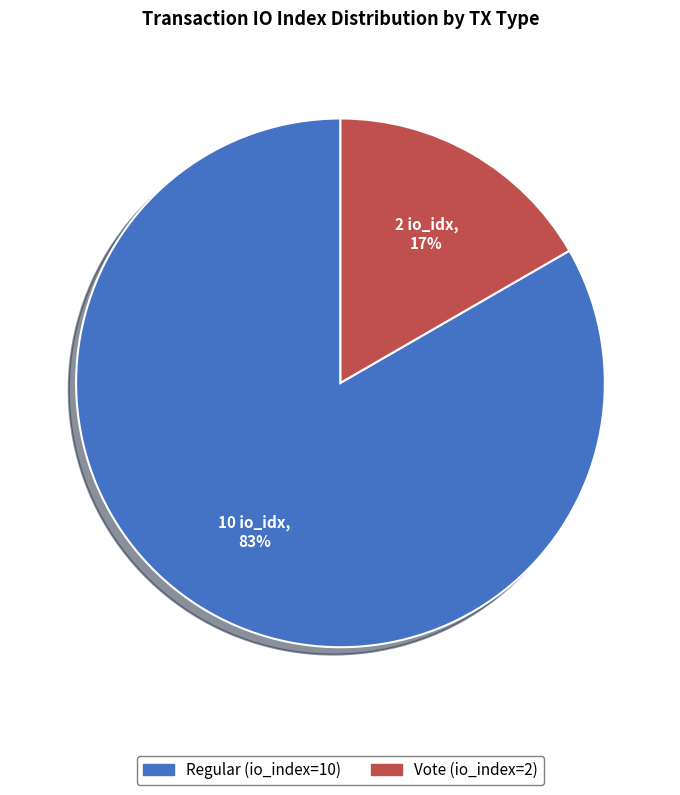

Rank the categories by value from lowest to highest.

Vote (io_index=2), Regular (io_index=10)